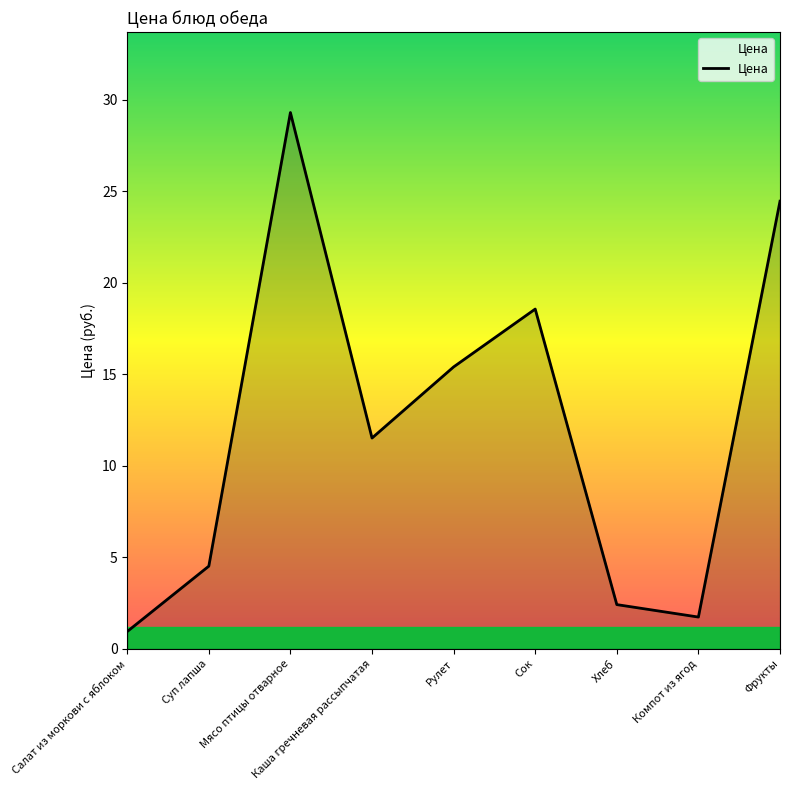

What position from the right is Мясо птицы отварное?

7